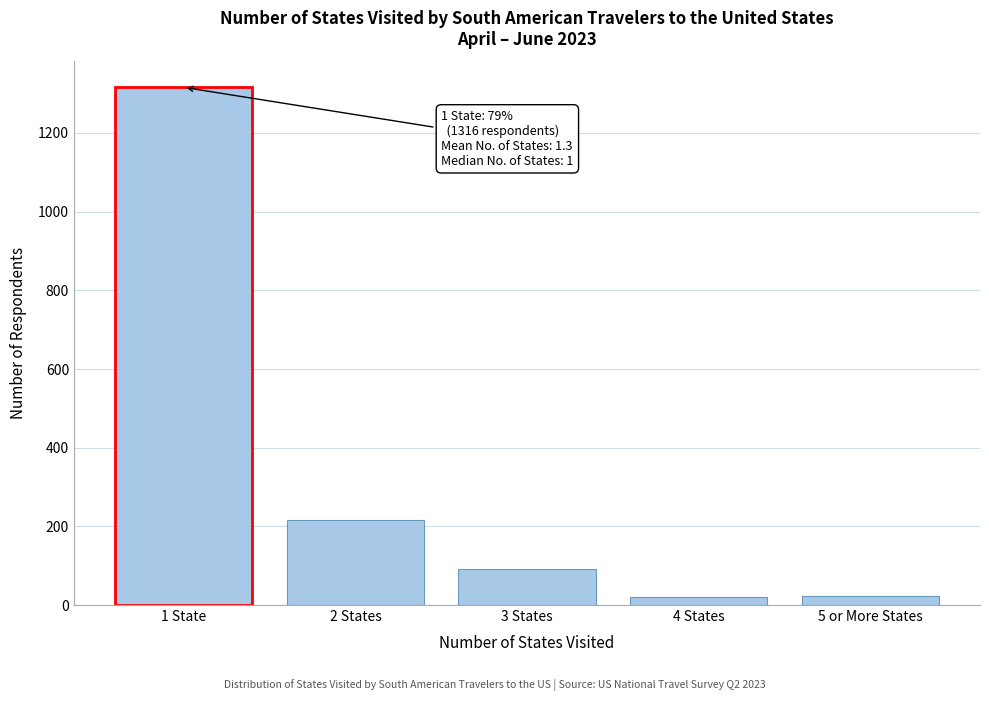

What is the difference between the second highest and minimum values?

197